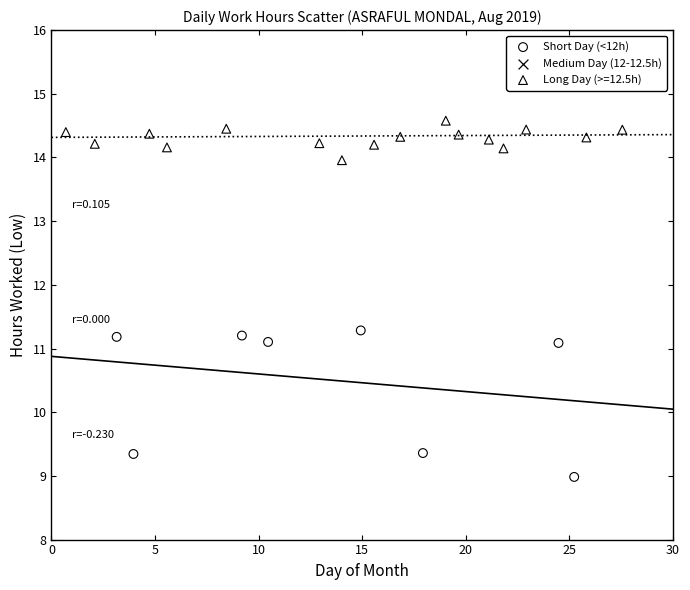

Which series reaches the maximum Y coordinate?

Long Day (>=12.5h)